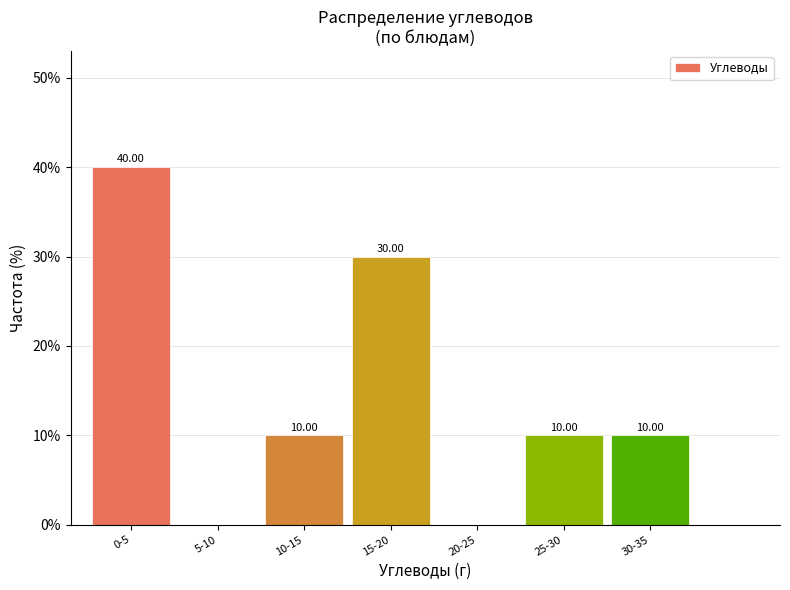

What is the change in value from 15-20 to 30-35?

-20